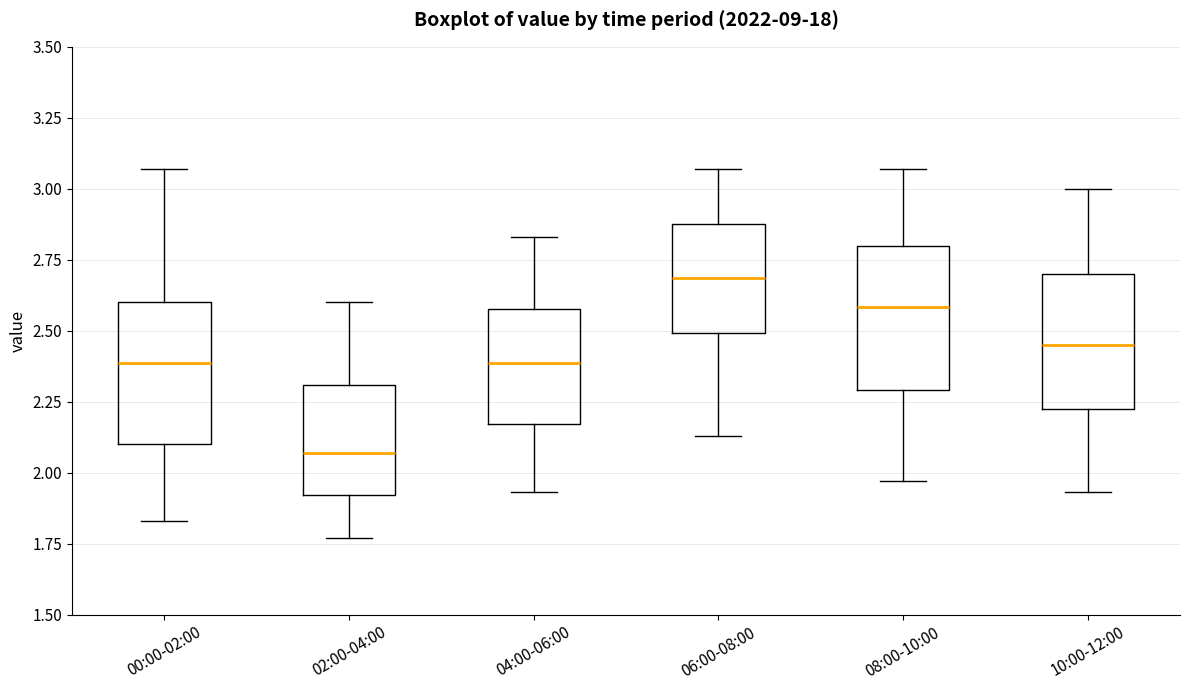

Reading left to right, transcribe this box plot: for each box, give where its median line is, the range the box spans, and where its two whiskers end, as read against the y-axis. The values are not printed on the chart, so give them approximately, as read against the axis.

00:00-02:00: median 2.40, box 2.10 to 2.60, whiskers 1.85 to 3.05
02:00-04:00: median 2.05, box 1.90 to 2.30, whiskers 1.75 to 2.60
04:00-06:00: median 2.40, box 2.15 to 2.60, whiskers 1.95 to 2.85
06:00-08:00: median 2.70, box 2.50 to 2.90, whiskers 2.15 to 3.05
08:00-10:00: median 2.60, box 2.30 to 2.80, whiskers 1.95 to 3.05
10:00-12:00: median 2.45, box 2.20 to 2.70, whiskers 1.95 to 3.00